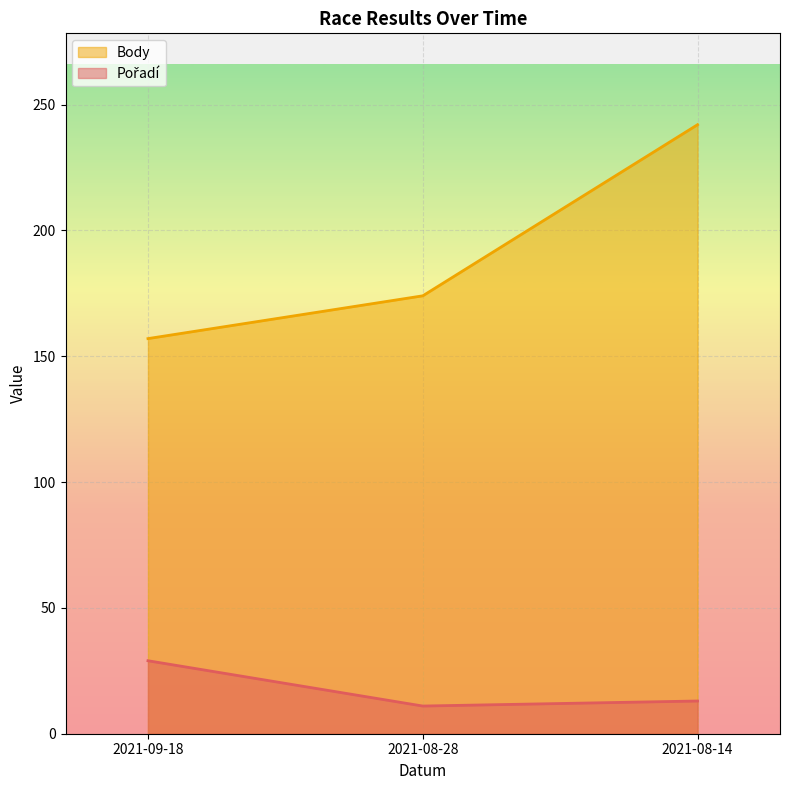

What is the label of the 2nd point from the right?

2021-08-28